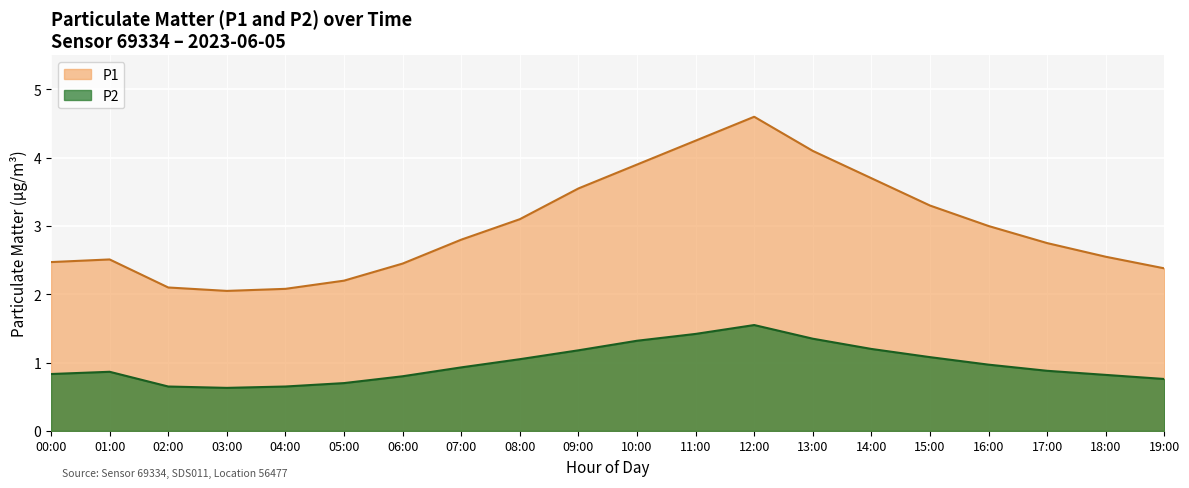

Where is the data nearest to the value 3?

16:00